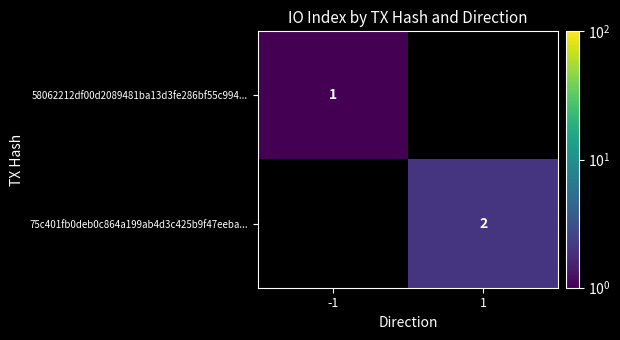

Is it true that 58062212df00d2089481ba13d3fe286bf55c994... equals 2 at -1?

False